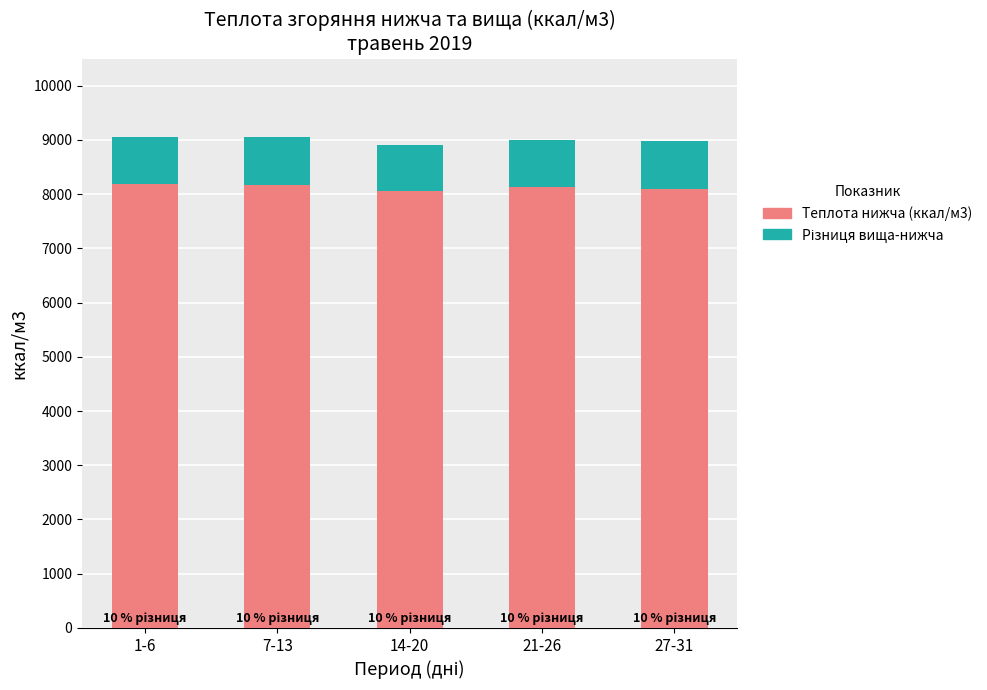

Are the bars horizontal?

No